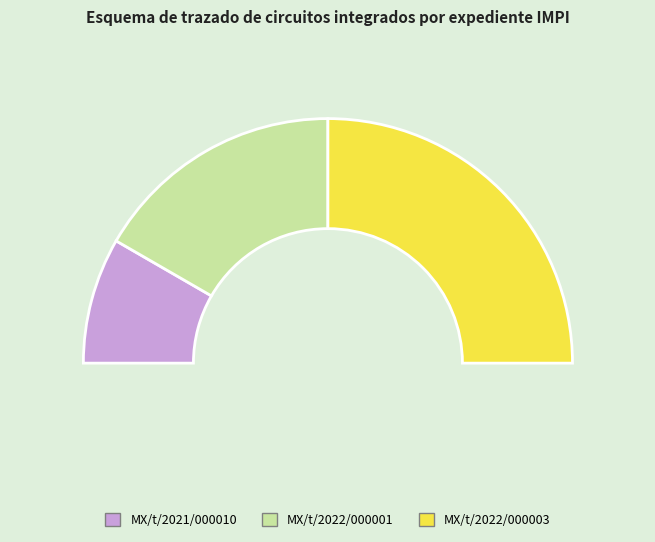

What is the smallest slice in the pie chart?

MX/t/2021/000010